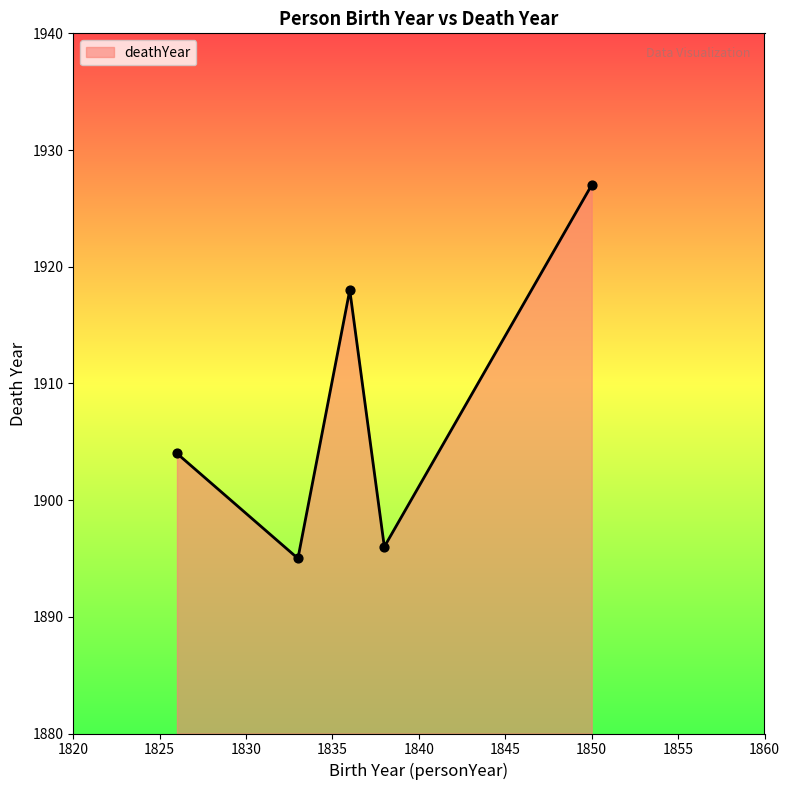

True or false: the data has more than 0 interior local peaks.

True